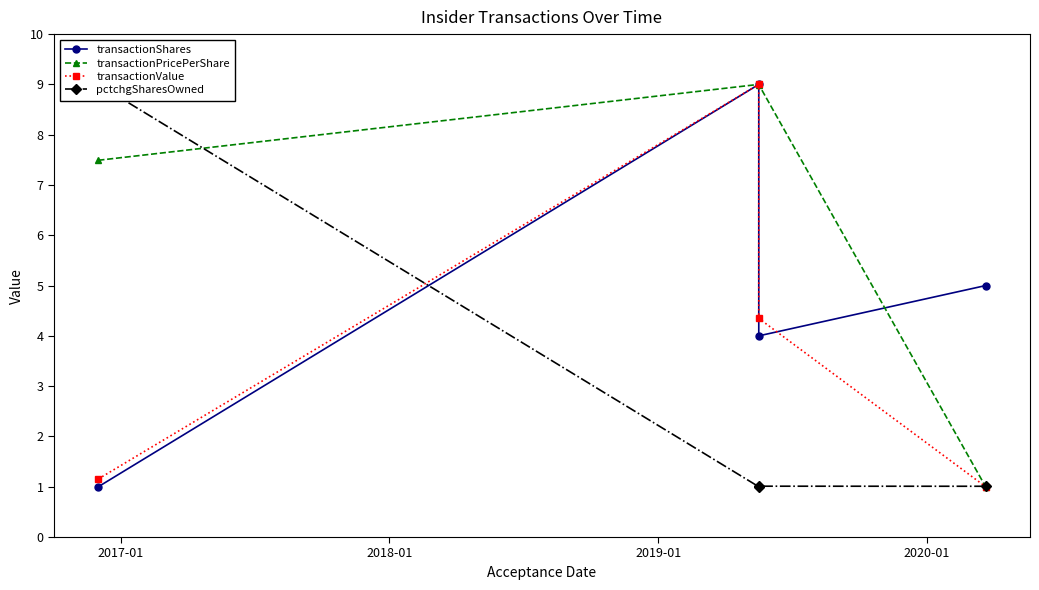

What is the label of the 1st point from the right?

2020-01